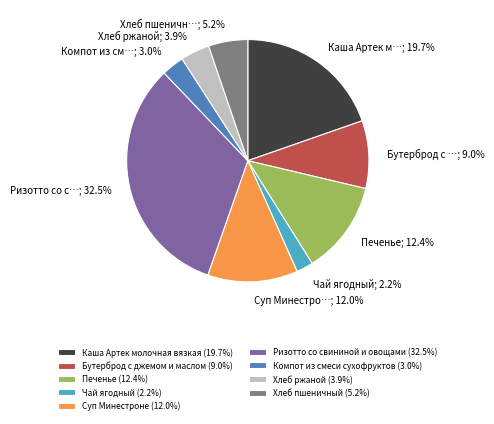

What is the ratio of the value at Чай ягодный to the value at Бутерброд с джемом и маслом?

0.2